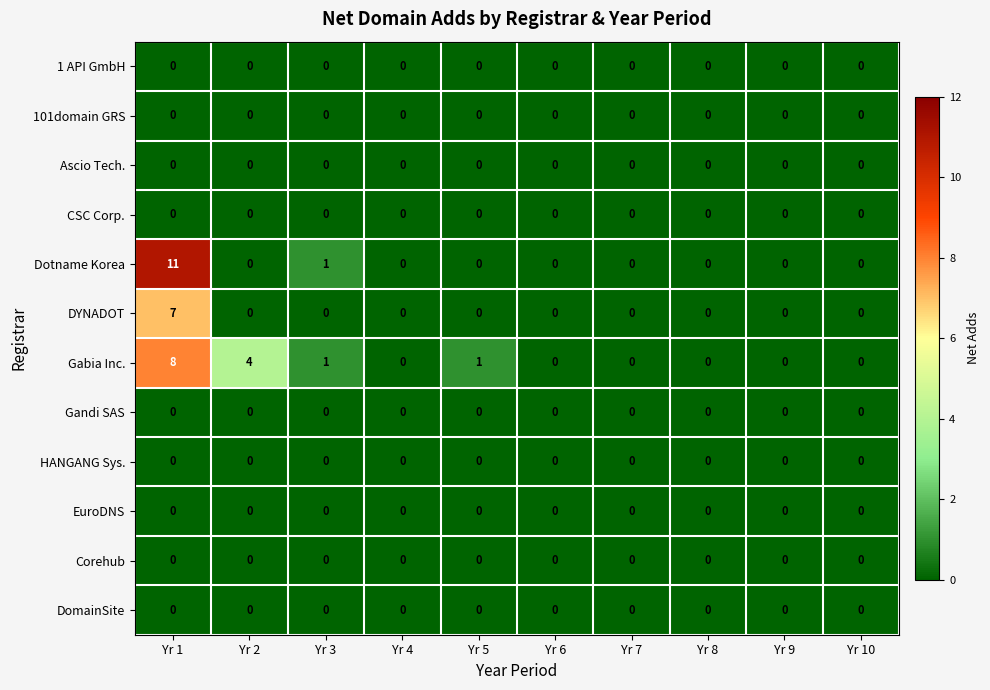

Which label corresponds to the largest value in the chart?

Yr 1